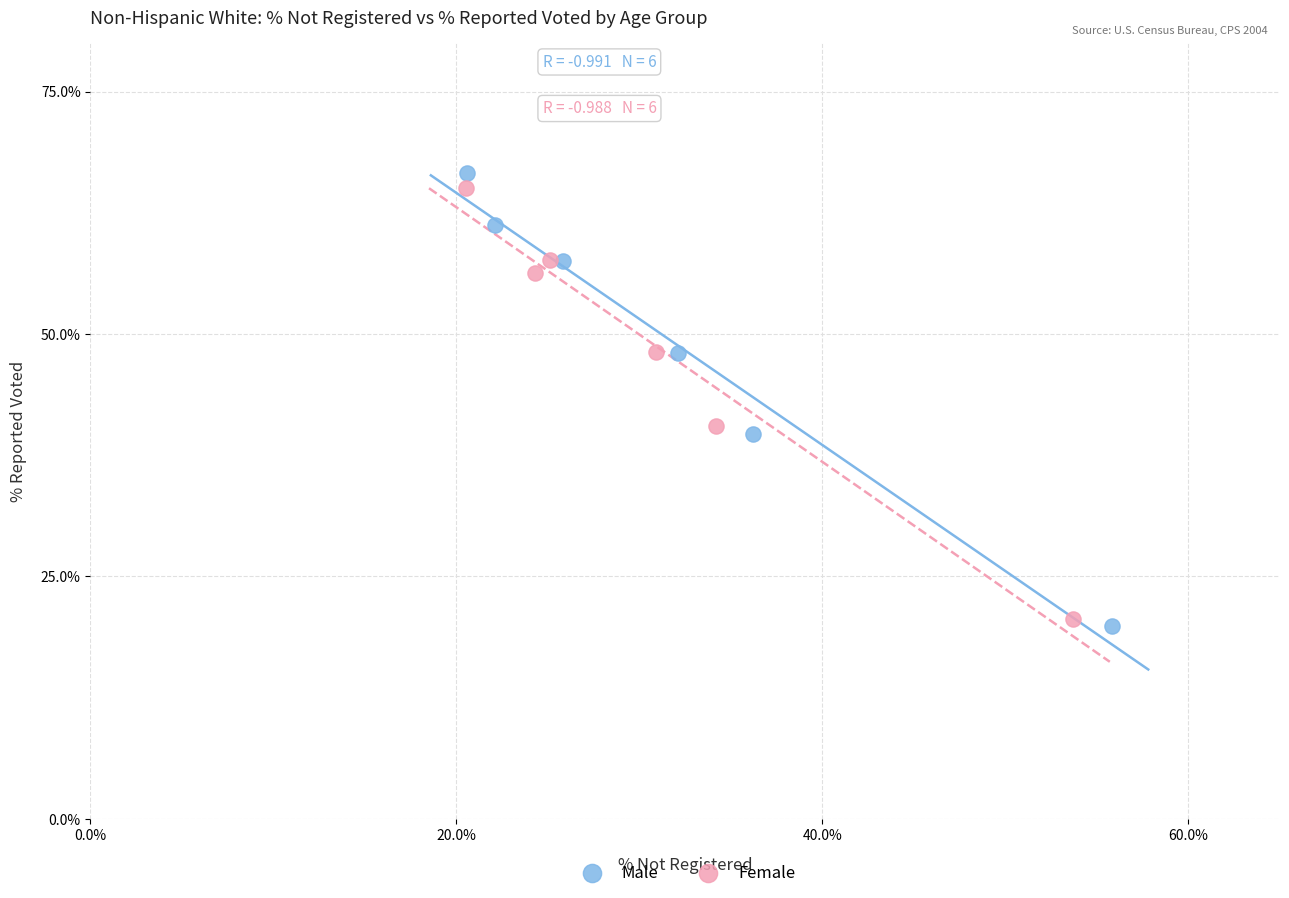

Which series has the largest Y range (max minus min)?

Male